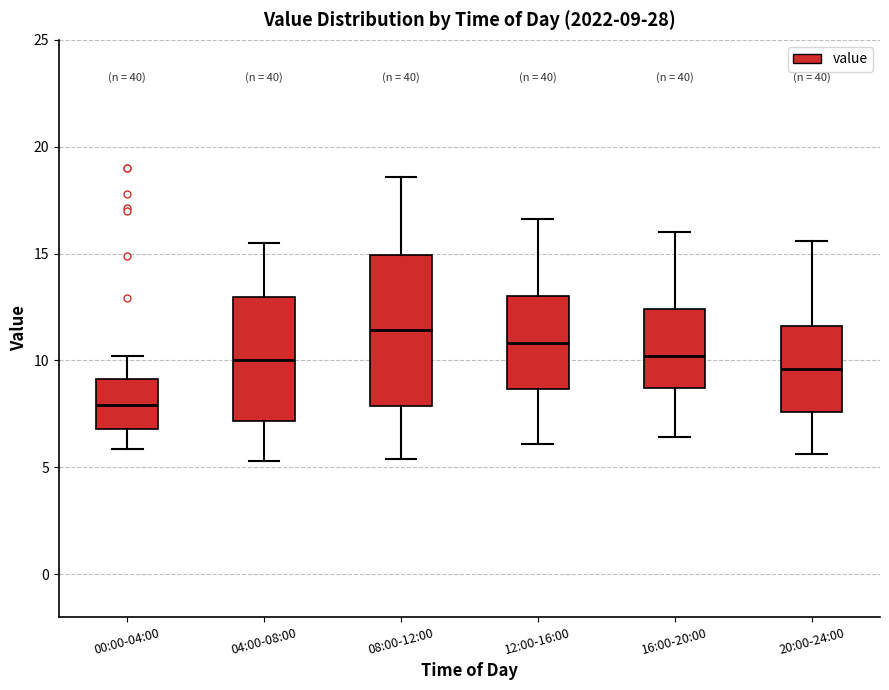

Comparing the boxes themselves (not the whiskers), which one is the tallest?

08:00-12:00